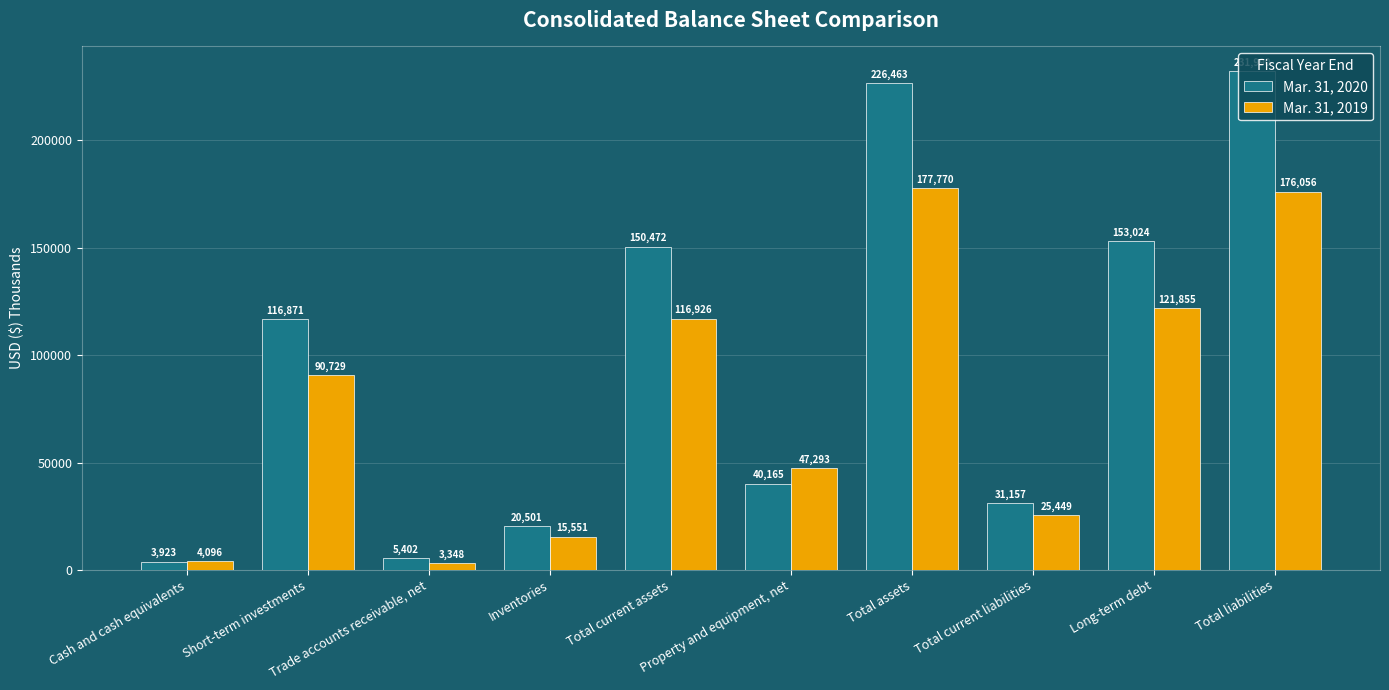

How many groups of bars are there?

10